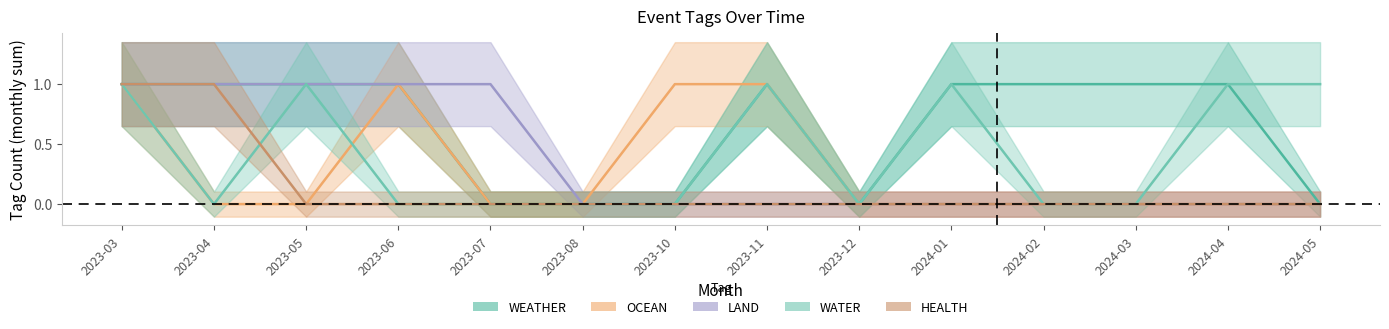

What is the difference between the maximum and minimum values in the HEALTH series?

1